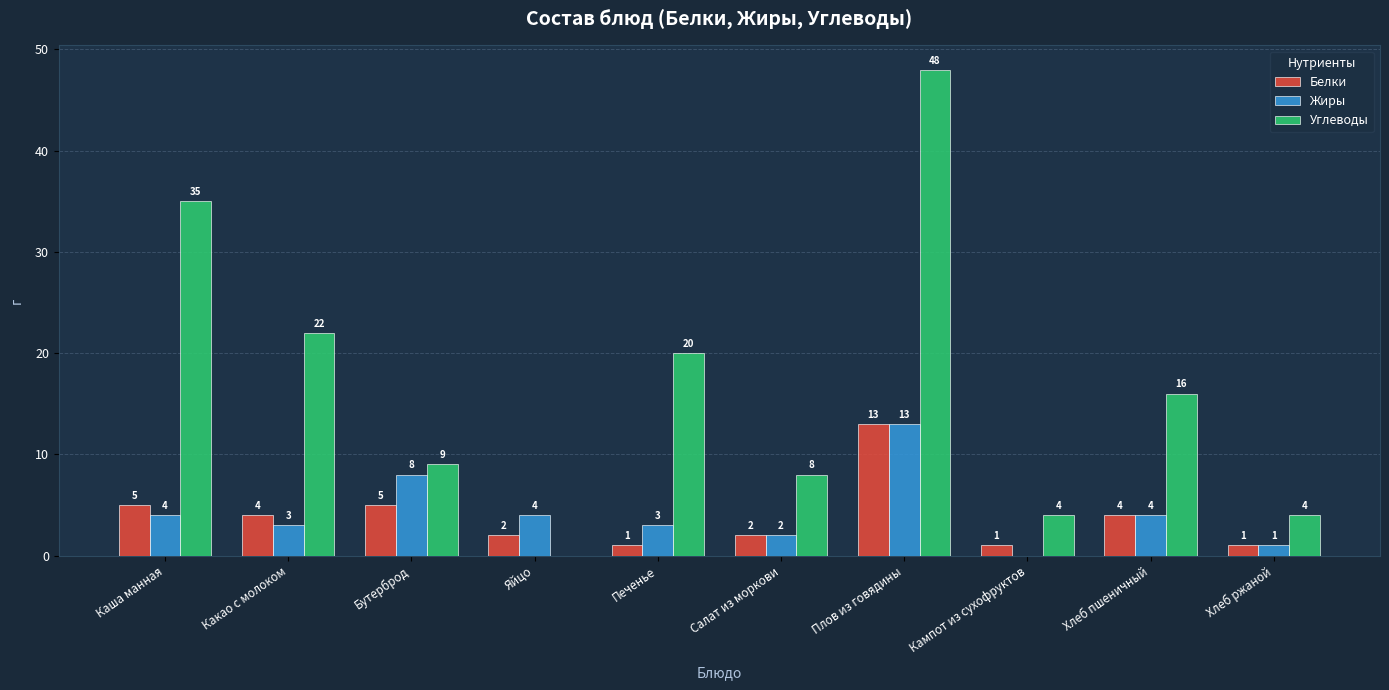

How many groups of bars are there?

10